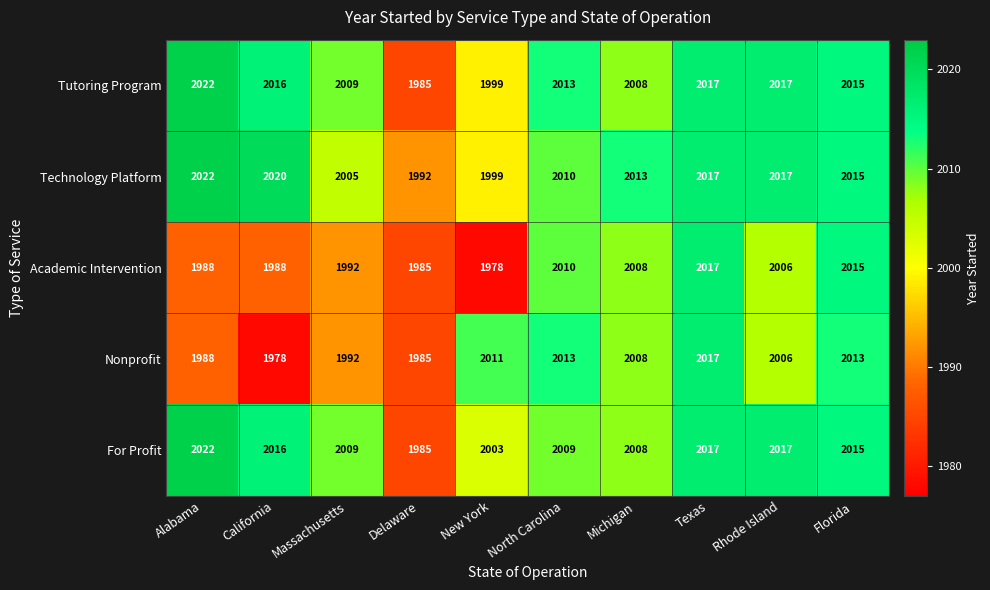

At which label is Nonprofit closest to 1997?

Massachusetts